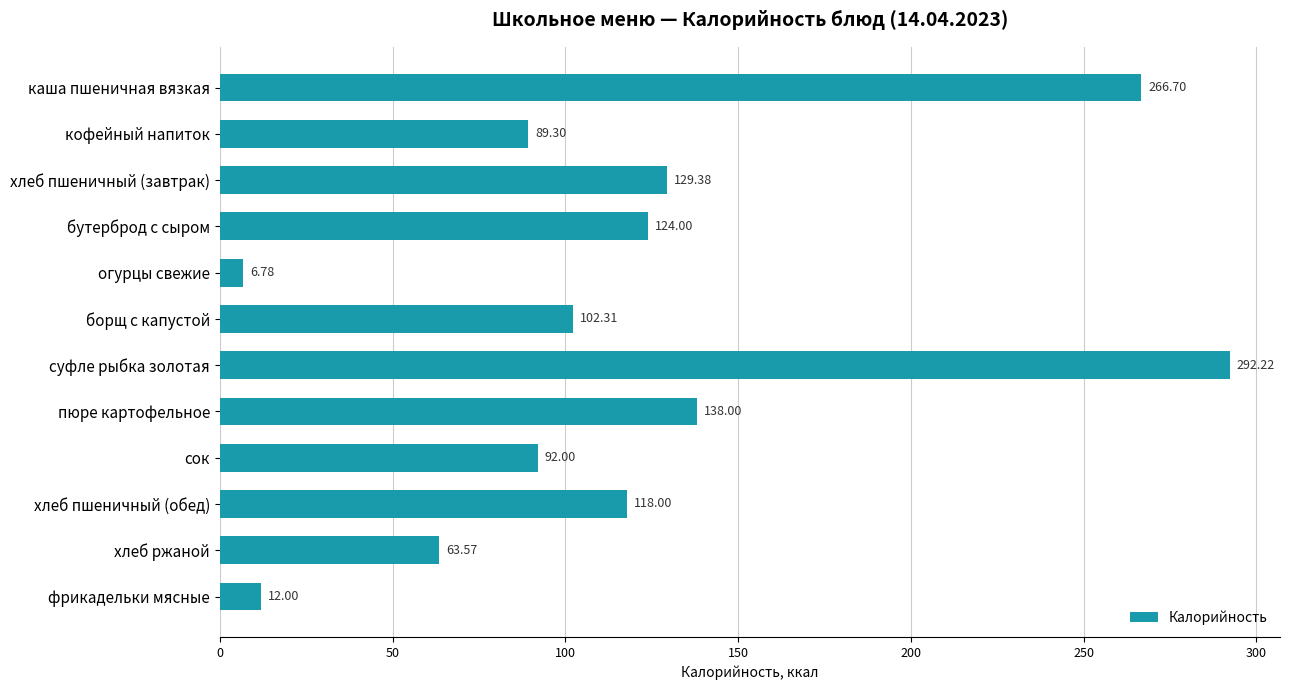

What is the label of the 2nd bar from the bottom?

хлеб ржаной